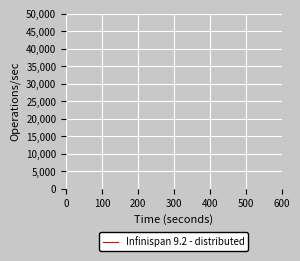

True or false: the data shows 4453728.9 at 600.

False